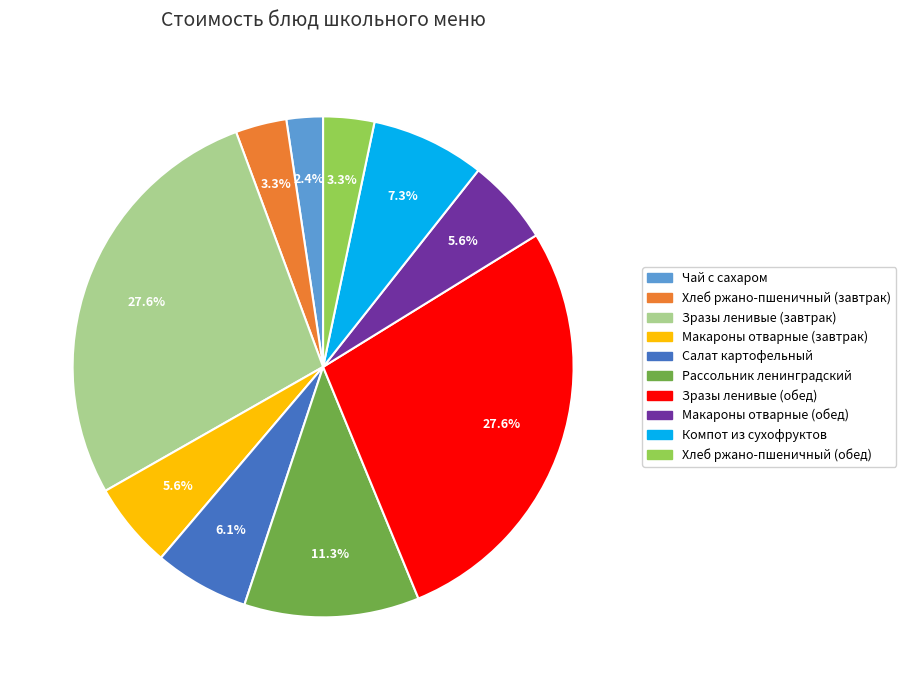

Is the sum of Зразы ленивые (завтрак) and Зразы ленивые (обед) greater than half?

Yes